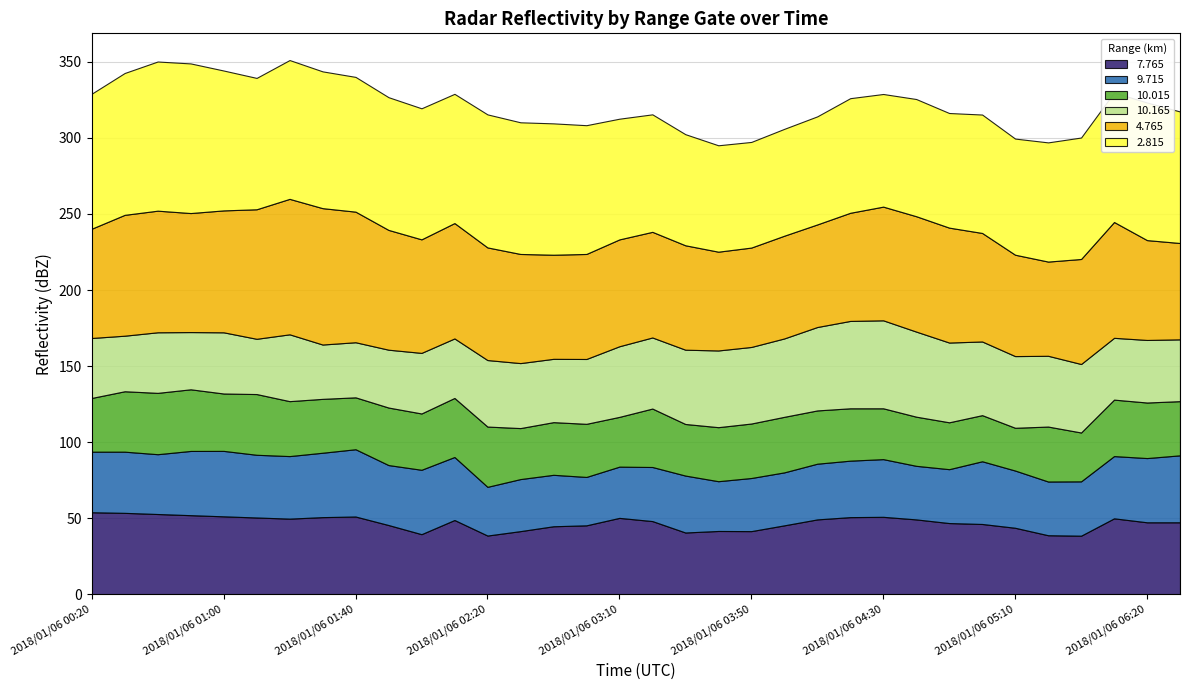

What are all the series names shown in the legend?

7.765, 9.715, 10.015, 10.165, 4.765, 2.815